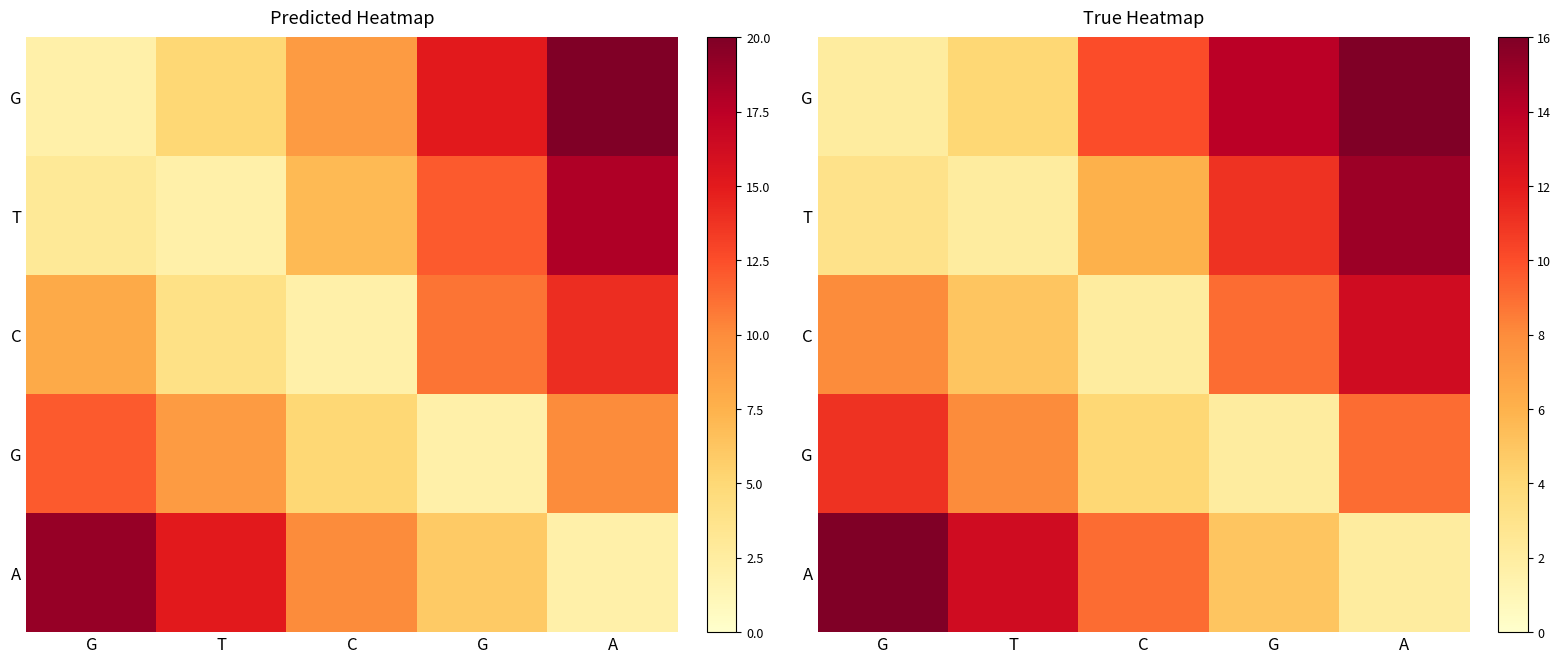

How many categories are shown in the chart?

5